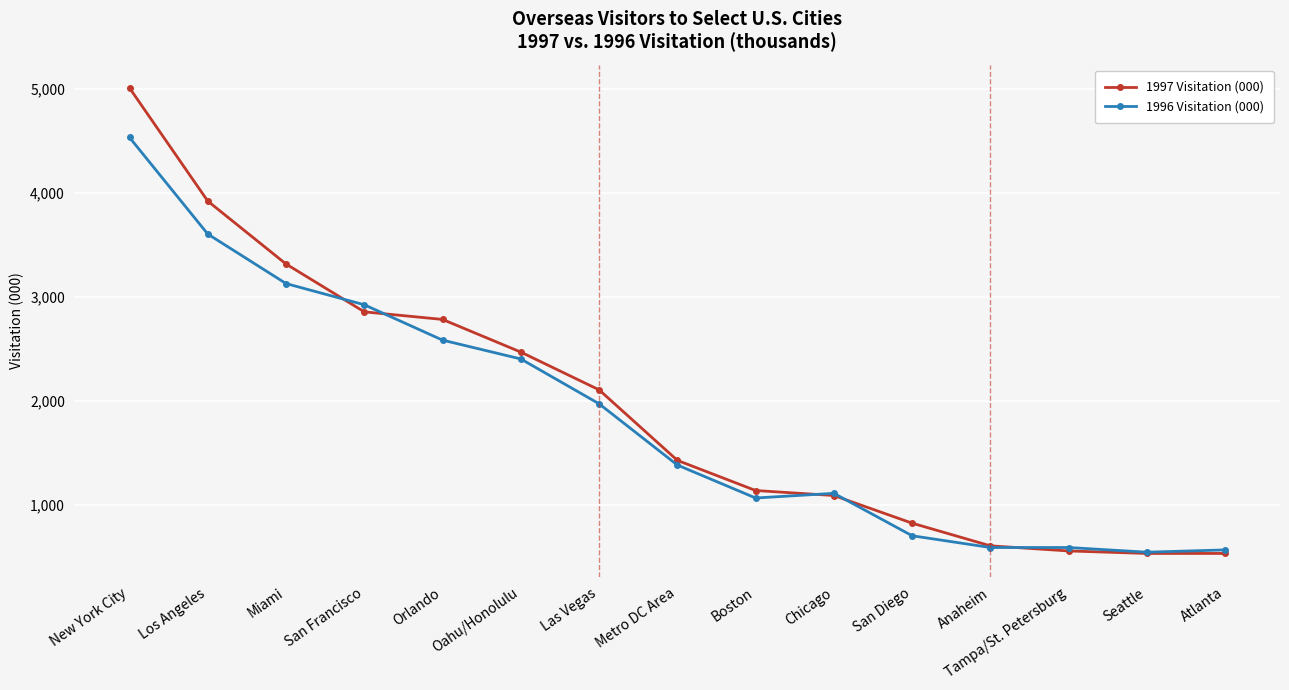

What is the total value across all series at Tampa/St. Petersburg?

1145